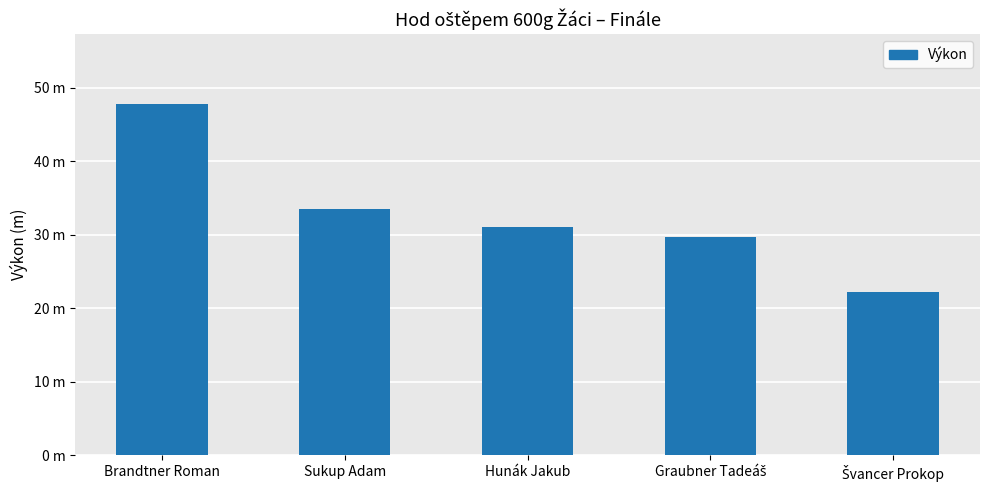

How many values are below 31?

2